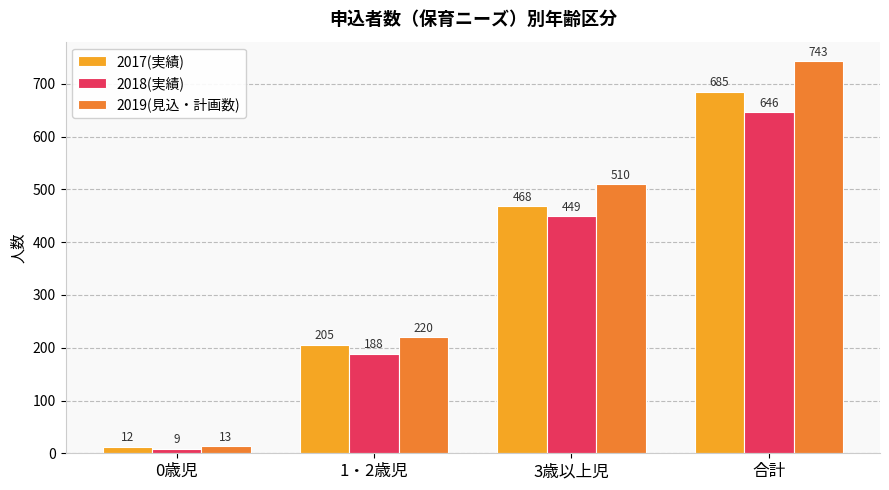

Rank the series by their maximum value, from highest to lowest.

2019(見込・計画数), 2017(実績), 2018(実績)